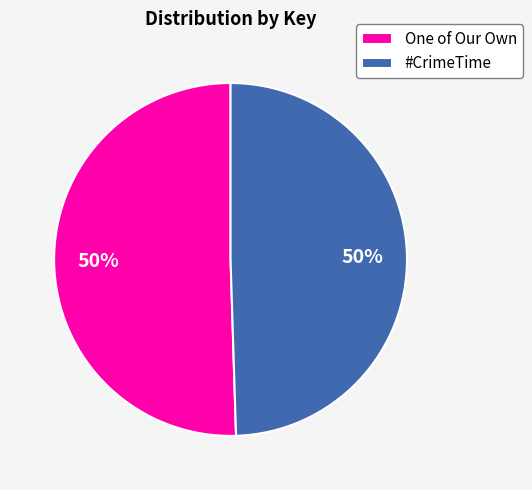

Is the sum of #CrimeTime and One of Our Own greater than half?

Yes